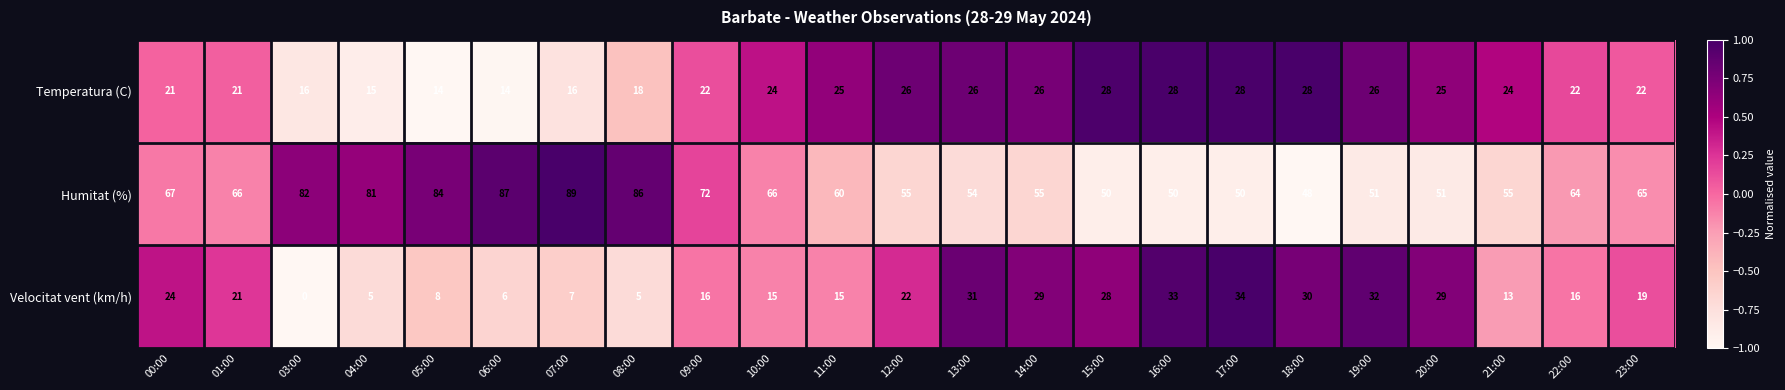

At which label does Velocitat vent (km/h) first exceed 19?

00:00